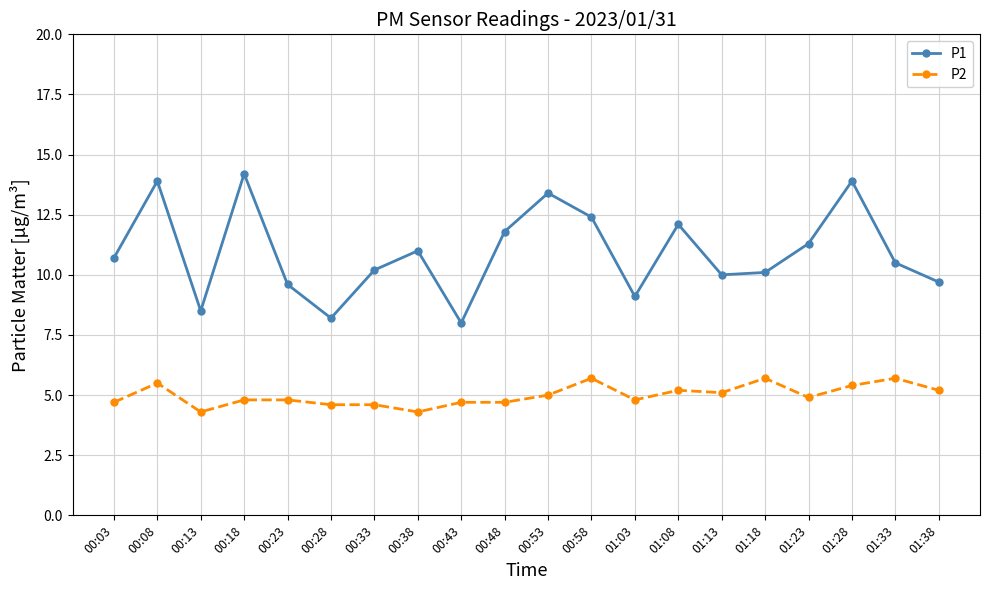

In P1, how many points are higher than both neighbors (excluding endpoints)?

6